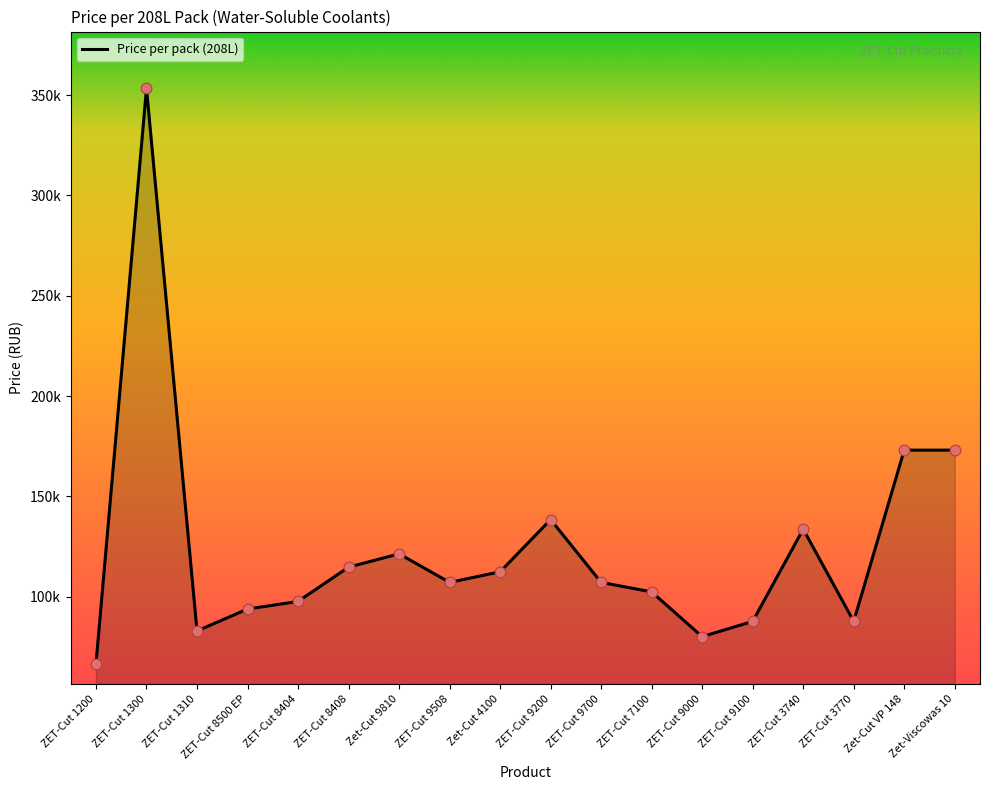

Which has a higher value, ZET-Cut 9508 or Zet-Cut VP 148?

Zet-Cut VP 148